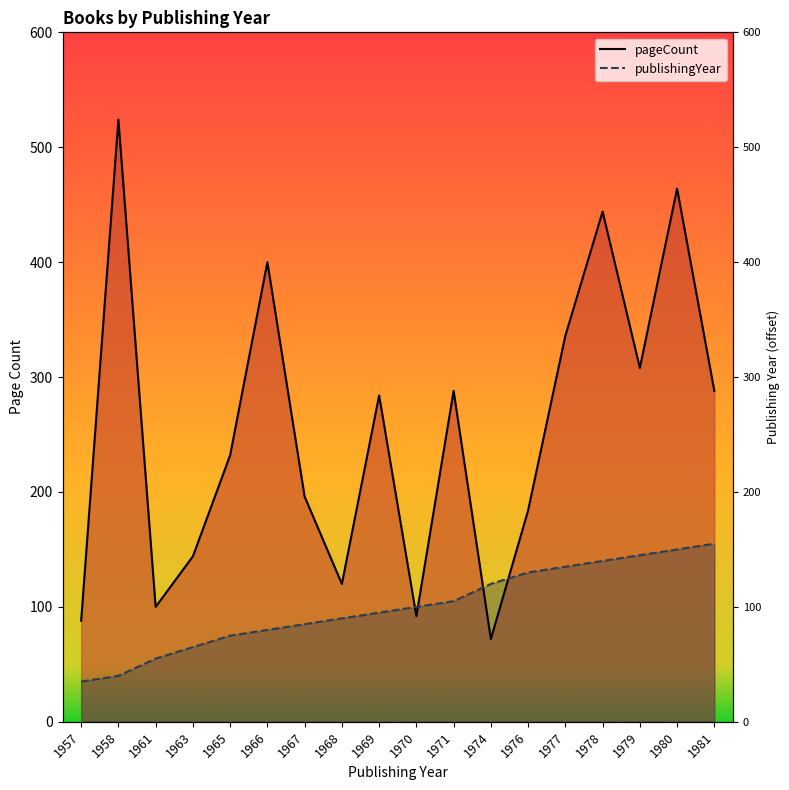

List the series in order of their peak value, highest first.

pageCount, publishingYear